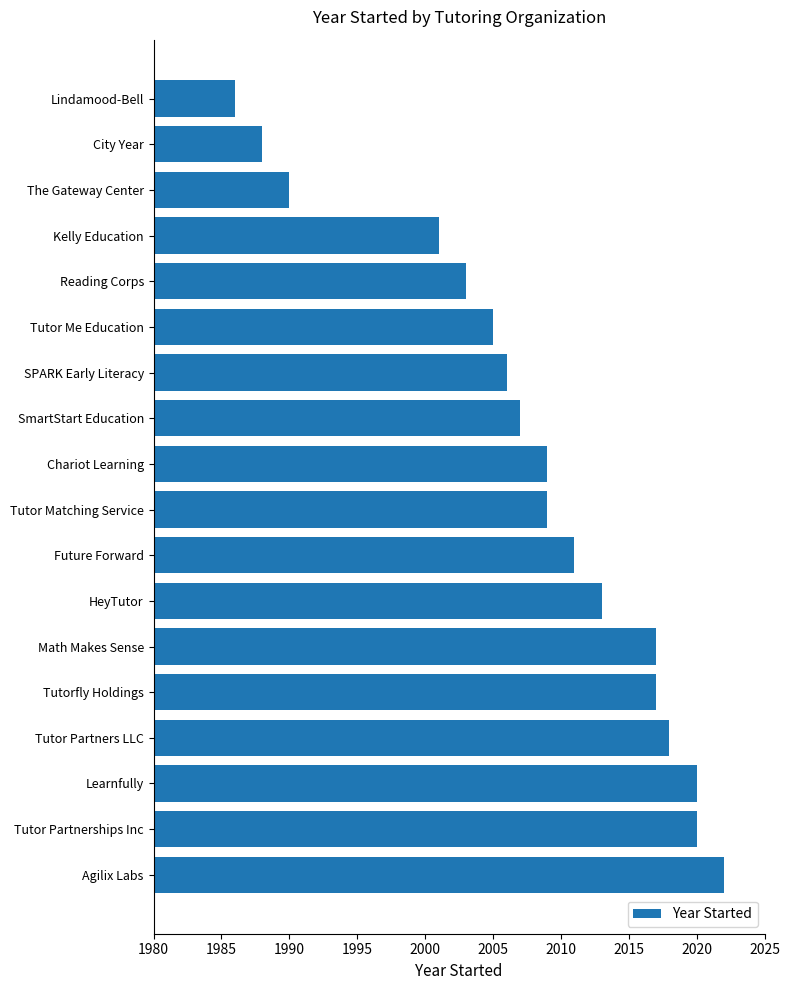

The chart shows a value of 3596 at Tutor Partners LLC. True or false?

False